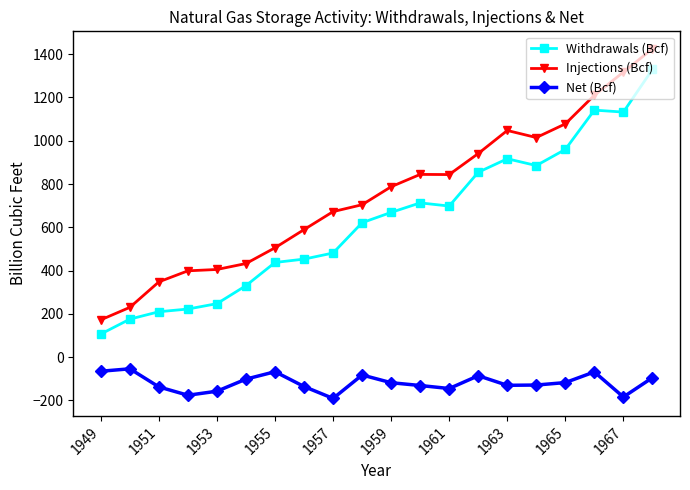

What is the average value of the Withdrawals (Bcf) series?

629.1